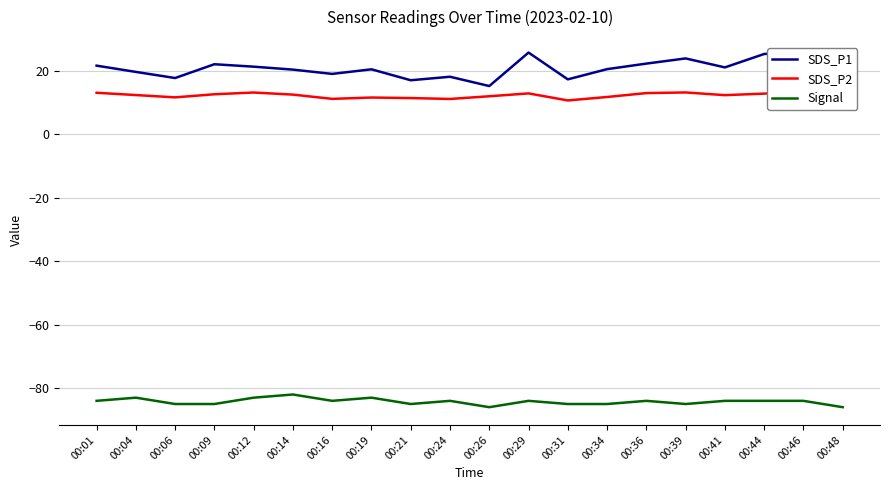

What is the smallest value displayed?

-86.0